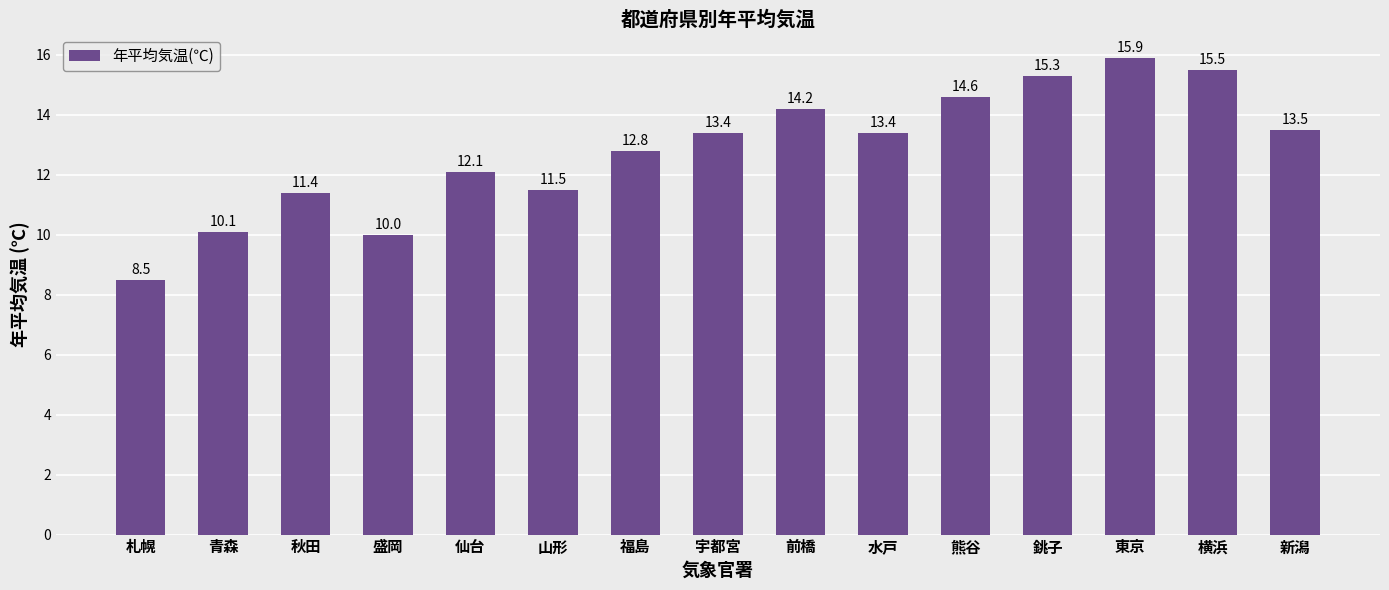

How many data points does each series have?

15